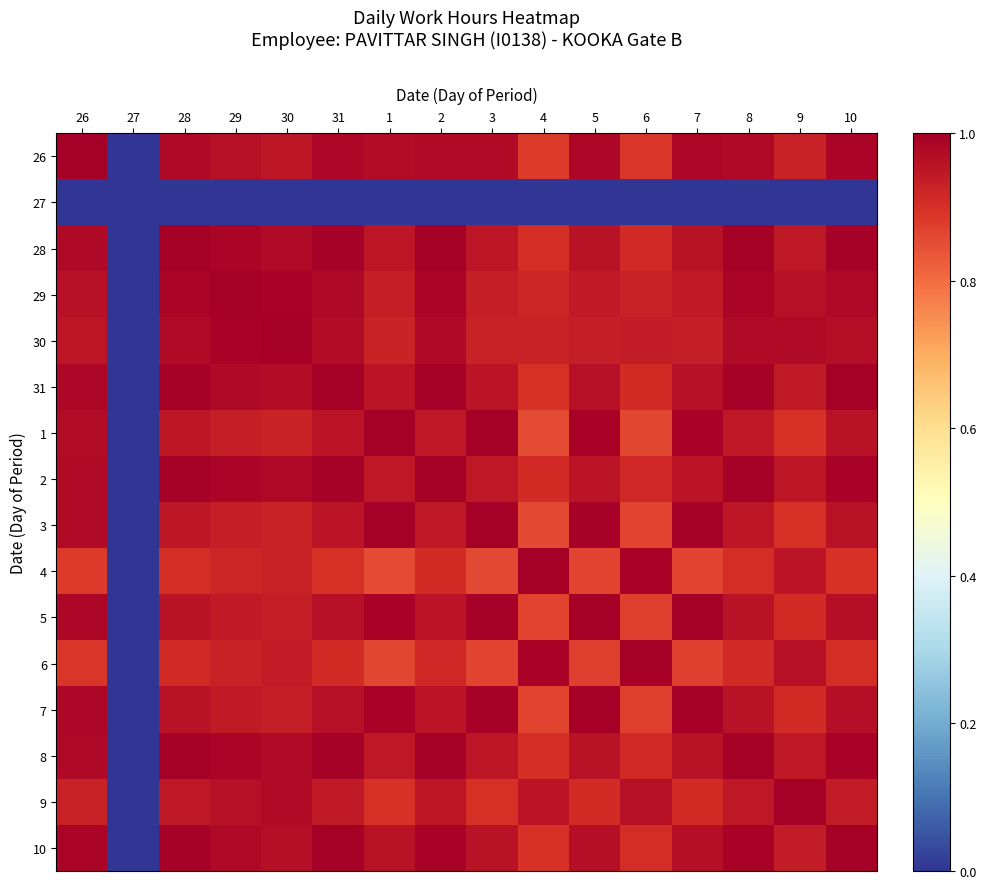

What is the difference between the highest and lowest values at 9?

1.0